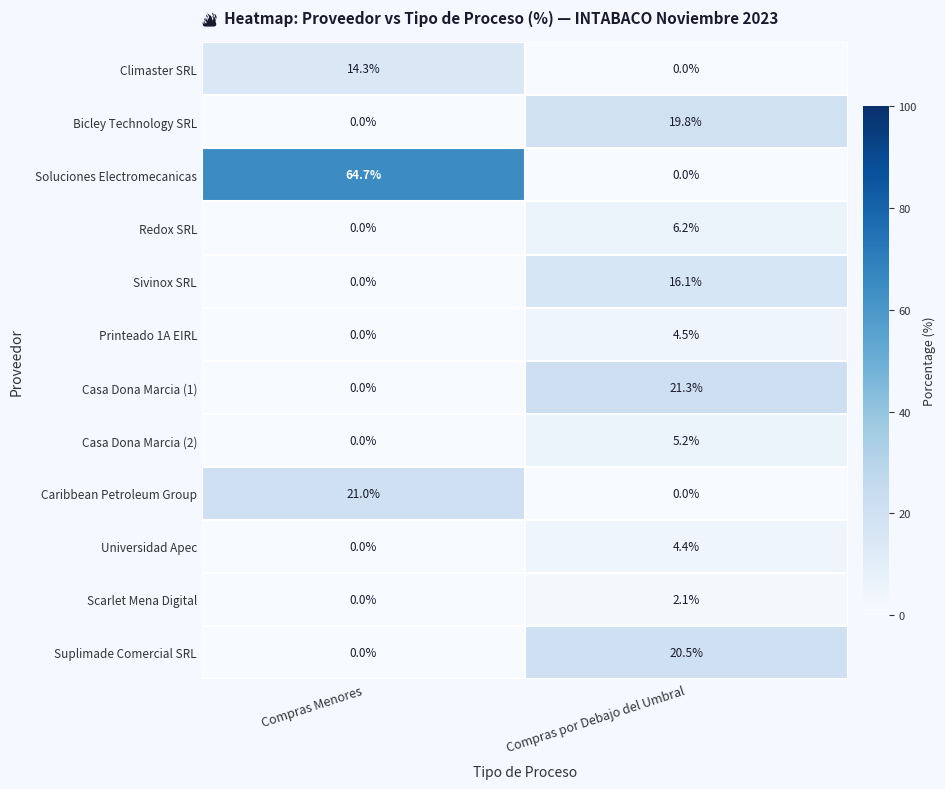

What is the sum of the Scarlet Mena Digital values at Compras por Debajo del Umbral and Compras Menores?

2.1